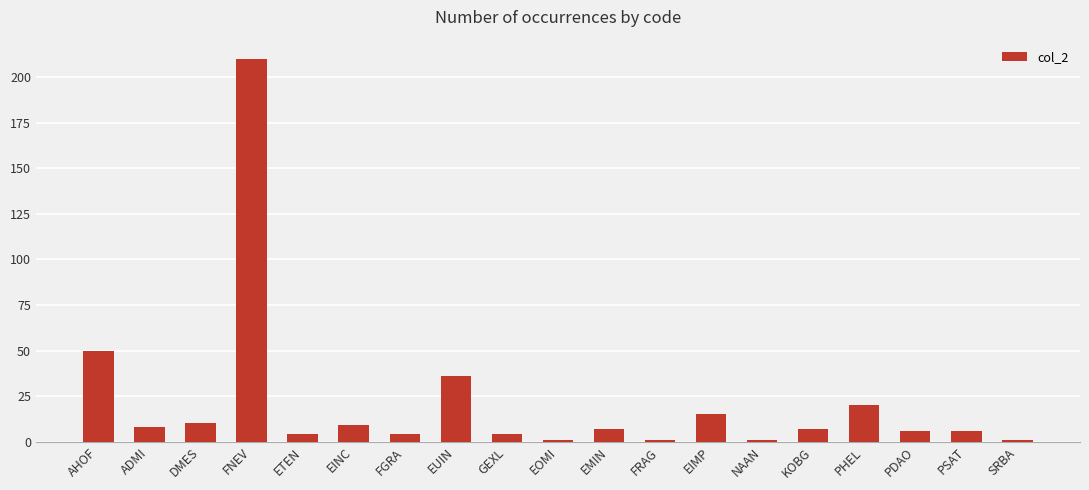

What is the greatest value displayed?

210